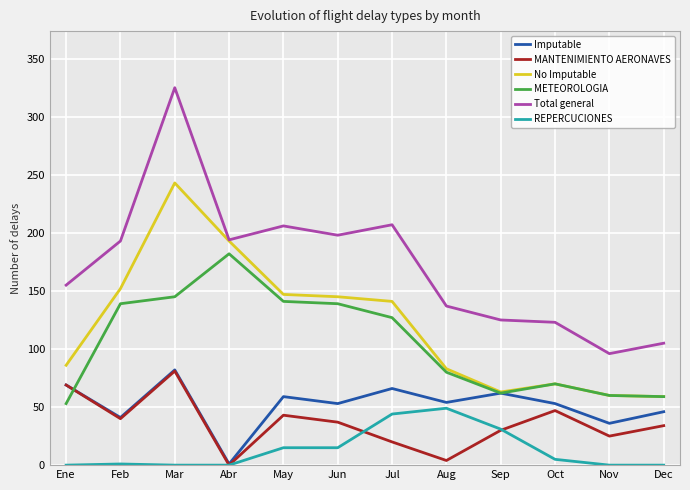

What is the total value across all series at Abr?

570